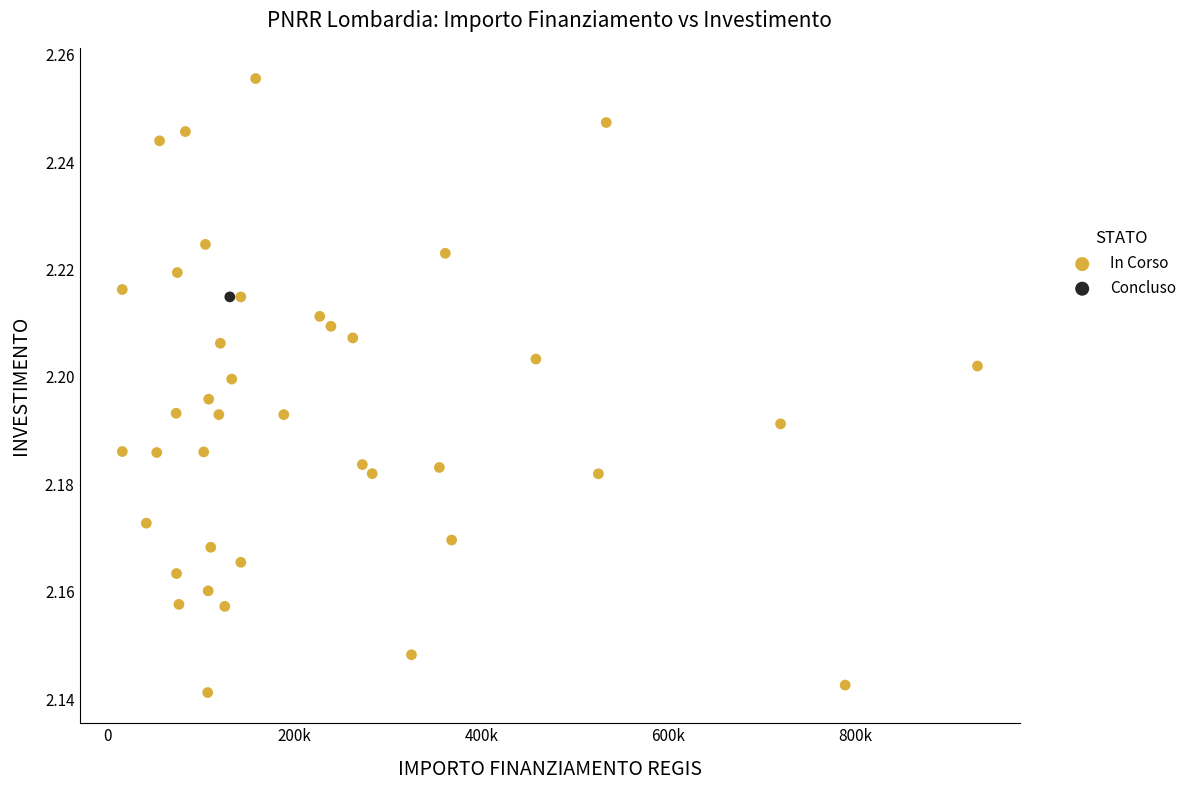

What are all the series names shown in the legend?

In Corso, Concluso